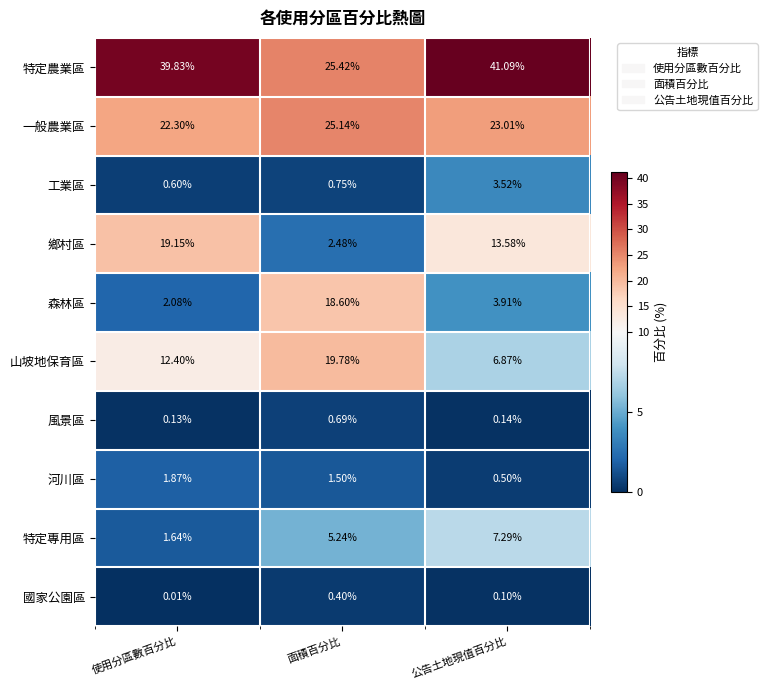

Which series changed the most between 面積百分比 and 公告土地現值百分比?

特定農業區